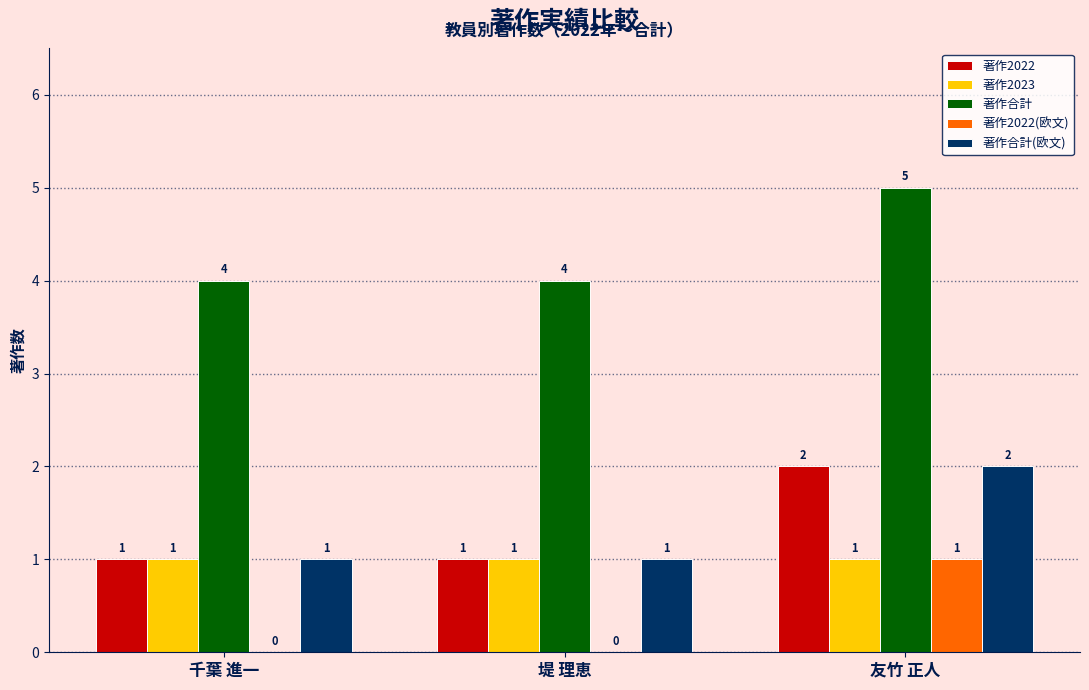

What is the total value across all series at 堤 理恵?

7